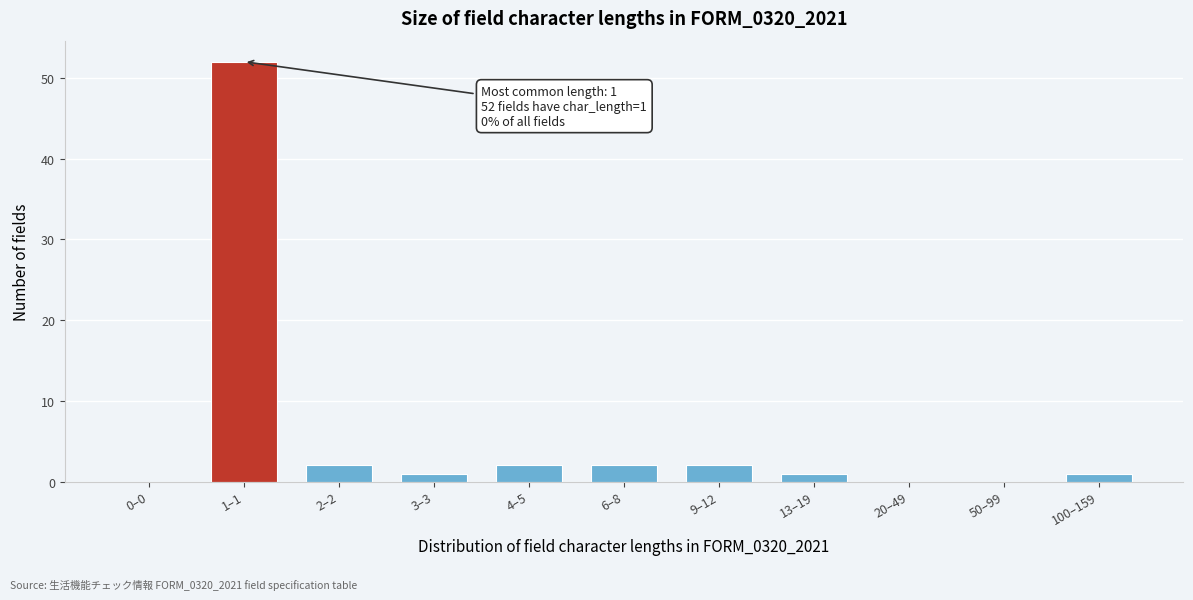

Reading left to right, extract all data points from this chart.

0–0=0	1–1=52	2–2=2	3–3=1	4–5=2	6–8=2	9–12=2	13–19=1	20–49=0	50–99=0	100–159=1